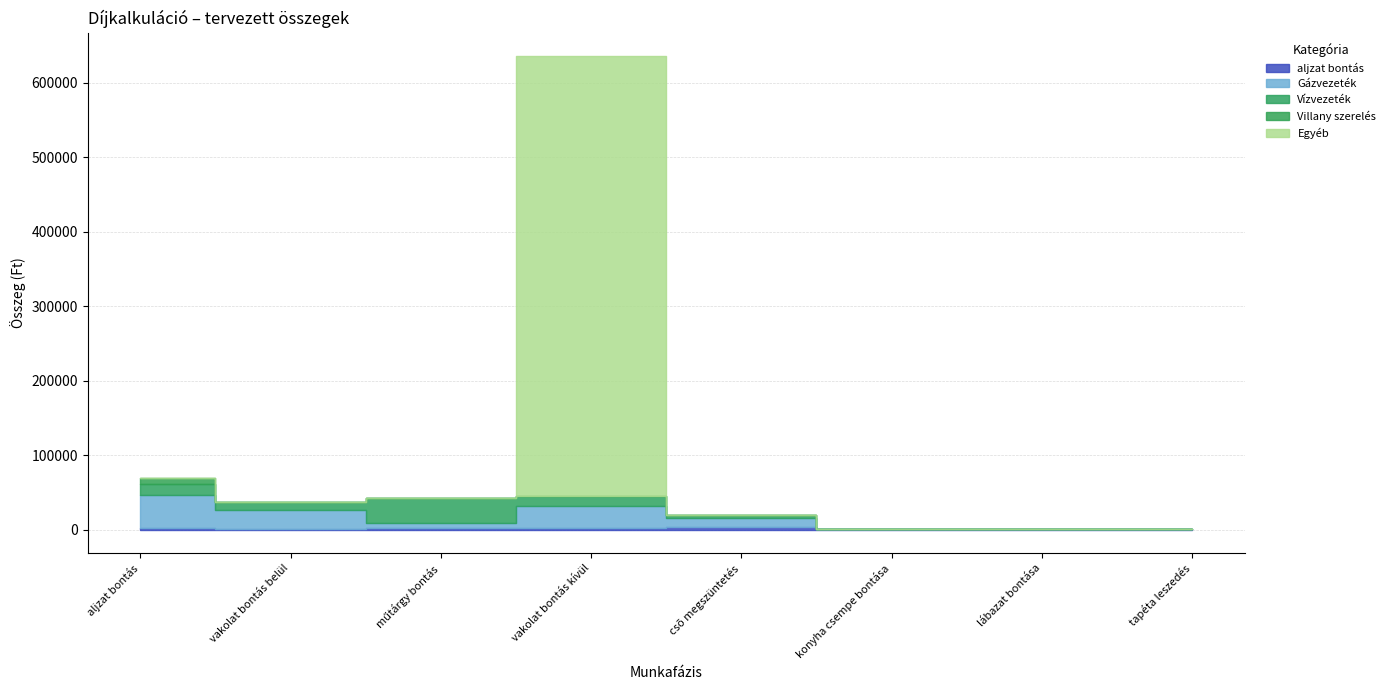

Reading left to right, transcribe all the data shown in this chart.

aljzat bontás: aljzat bontás=1800	vakolat bontás belül=1400	műtárgy bontás=1800	vakolat bontás kívül=1800	csõ megszüntetés=3000	konyha csempe bontása=1200	lábazat bontása=700	tapéta leszedés=300
Gázvezeték: aljzat bontás=45000	vakolat bontás belül=25000	műtárgy bontás=7000	vakolat bontás kívül=30000	csõ megszüntetés=12000	konyha csempe bontása=0	lábazat bontása=0	tapéta leszedés=0
Vízvezeték: aljzat bontás=15000	vakolat bontás belül=11000	műtárgy bontás=33000	vakolat bontás kívül=13000	csõ megszüntetés=5000	konyha csempe bontása=0	lábazat bontása=0	tapéta leszedés=0
Villany szerelés: aljzat bontás=8000	vakolat bontás belül=0	műtárgy bontás=0	vakolat bontás kívül=0	csõ megszüntetés=0	konyha csempe bontása=0	lábazat bontása=0	tapéta leszedés=0
Egyéb: aljzat bontás=0	vakolat bontás belül=0	műtárgy bontás=0	vakolat bontás kívül=590413	csõ megszüntetés=0	konyha csempe bontása=0	lábazat bontása=0	tapéta leszedés=0